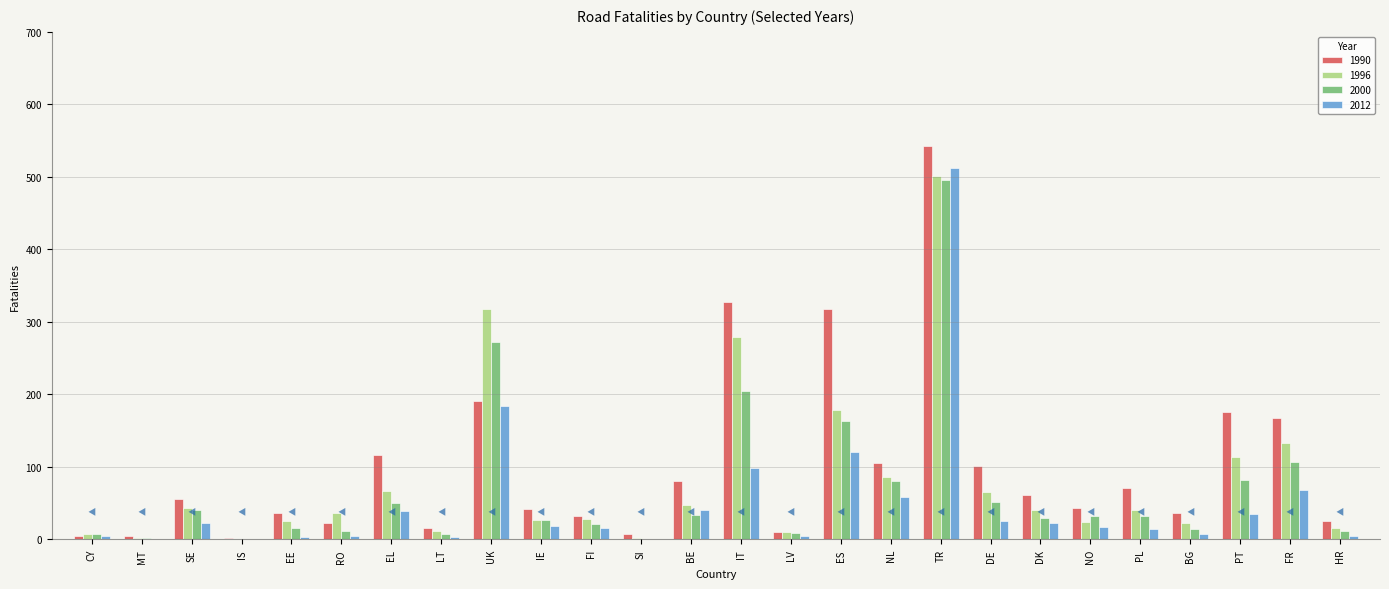

Where is 1996 nearest to the value 250?

IT